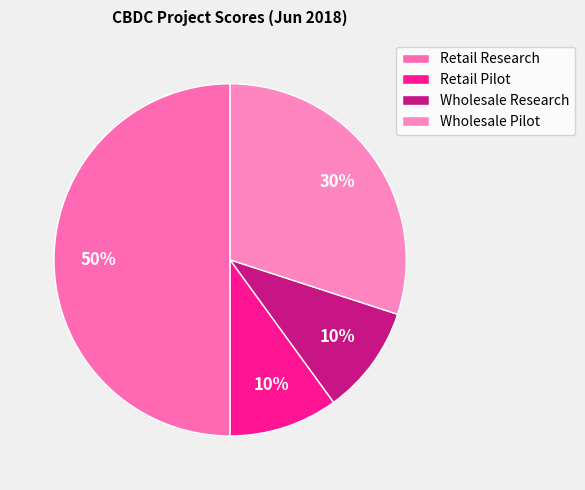

How many segments does this pie chart have?

4